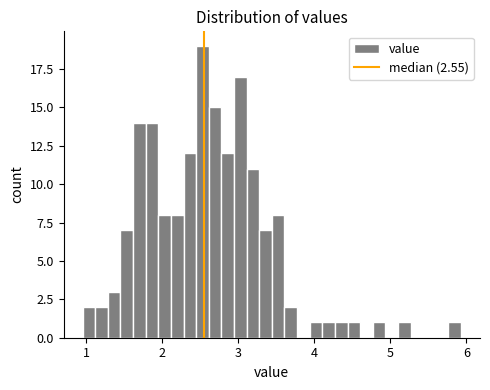

Around what value on the x-axis is the tallest bar? Give the approximate position of its centre, as read against the axis.

2.5